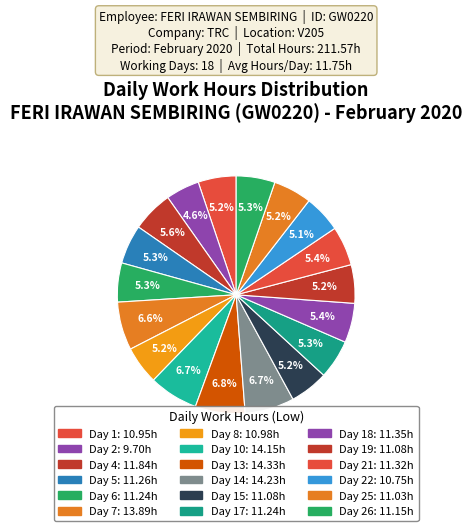

Which slice is the smallest?

Day 2